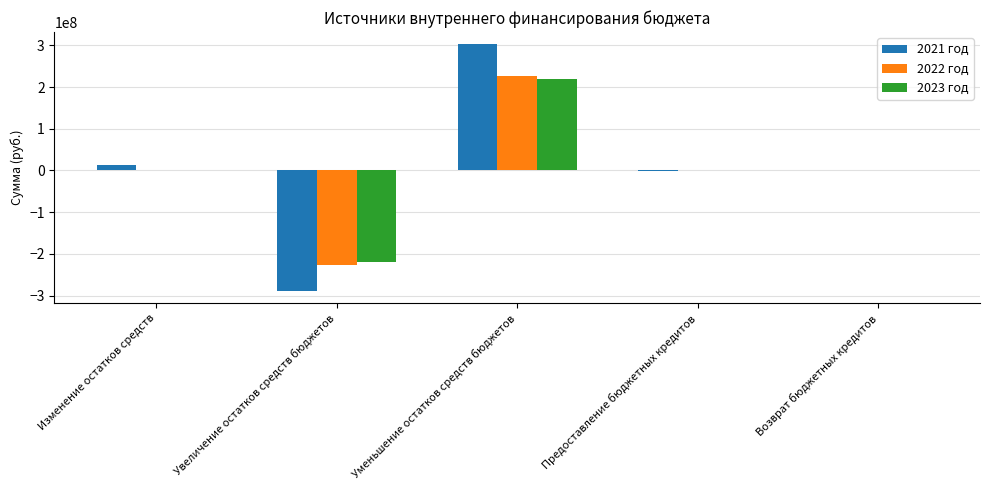

The value of 2022 год at Уменьшение остатков средств бюджетов is 226334603.4. True or false?

True